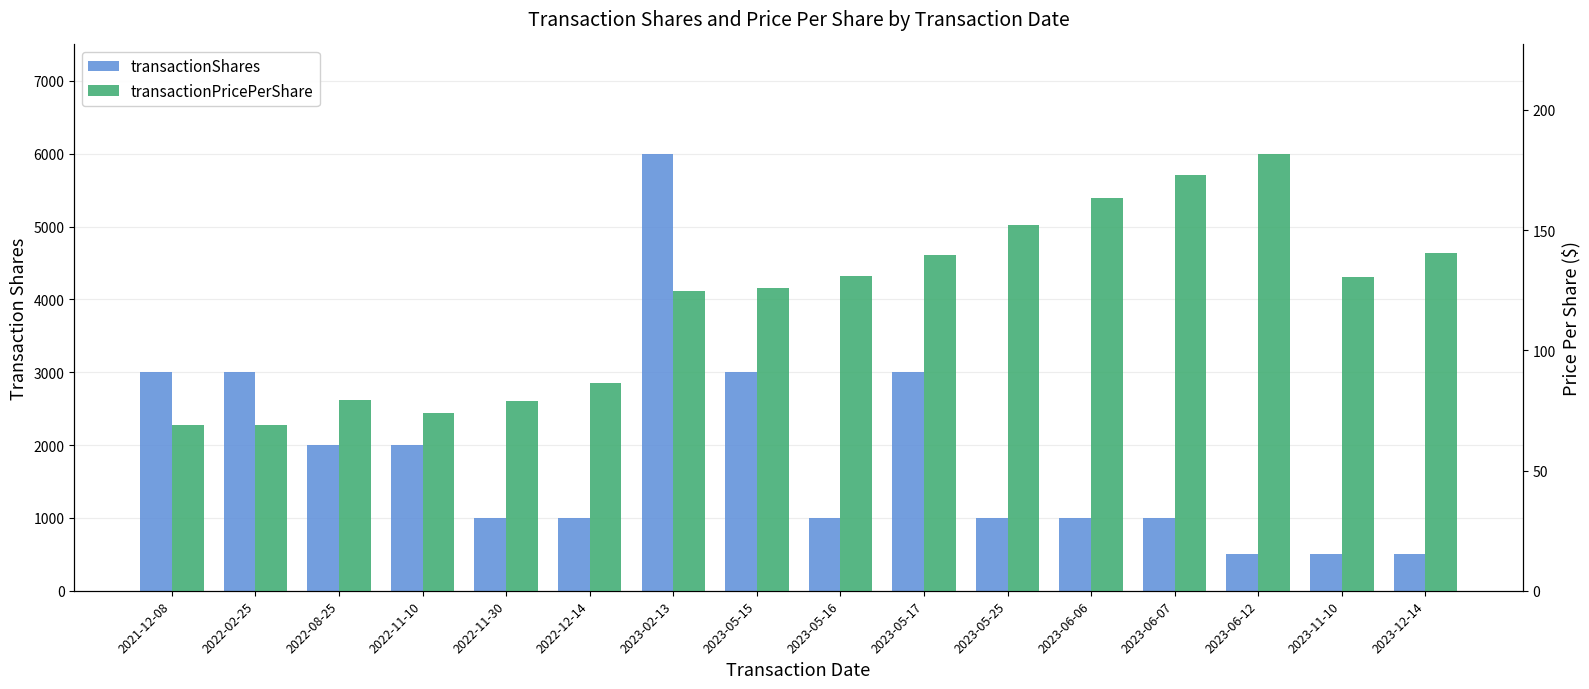

What is the label of the 10th bar from the left?

2023-05-17